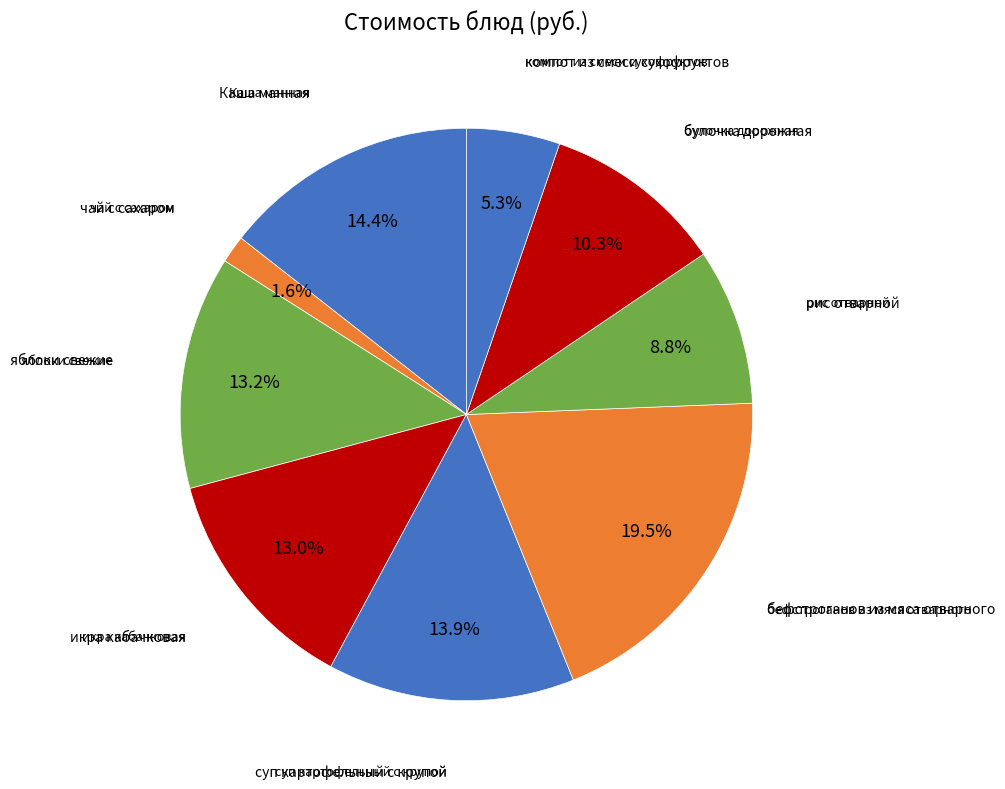

Count the number of slices in the pie.

9